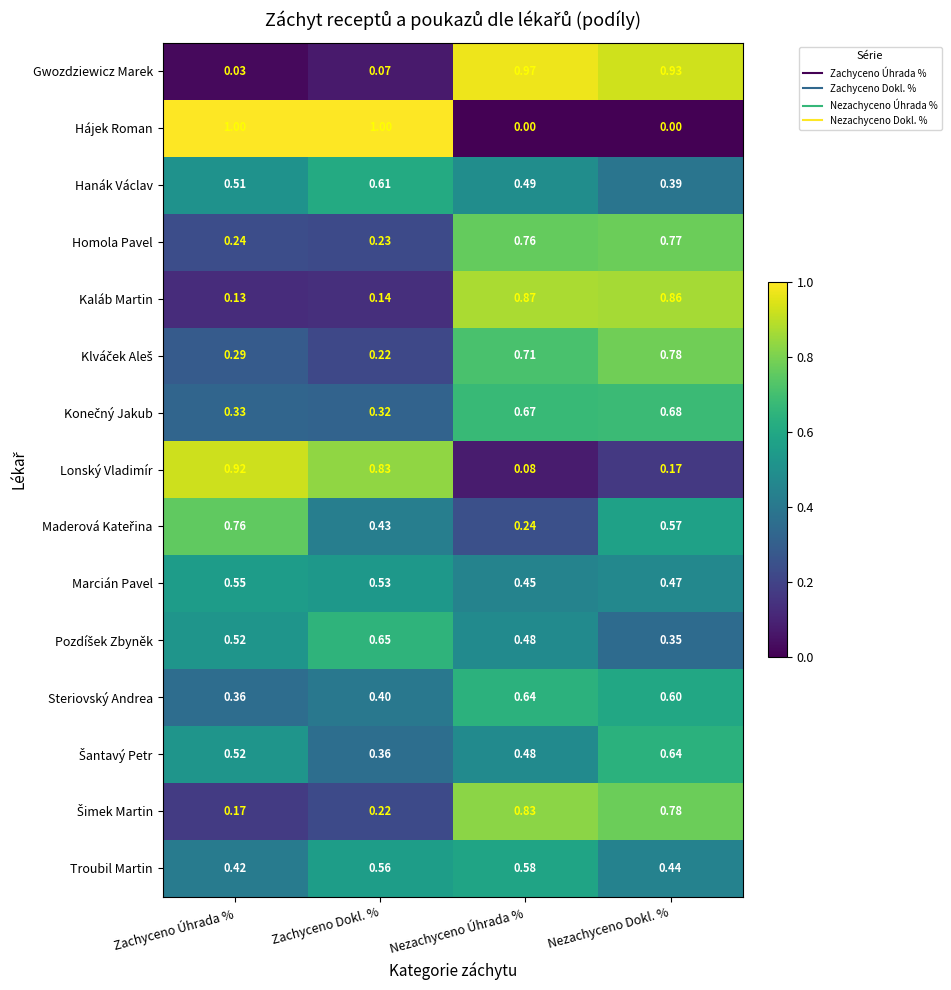

At which label does Marcián Pavel reach its minimum?

Nezachyceno Úhrada %